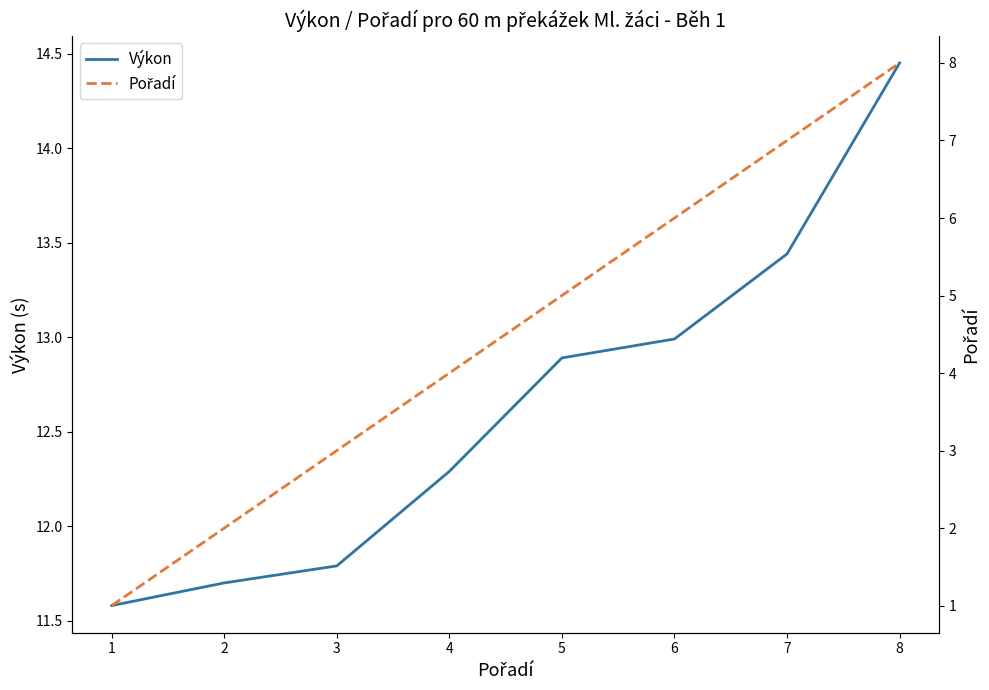

Which series has the largest range (max minus min)?

Pořadí